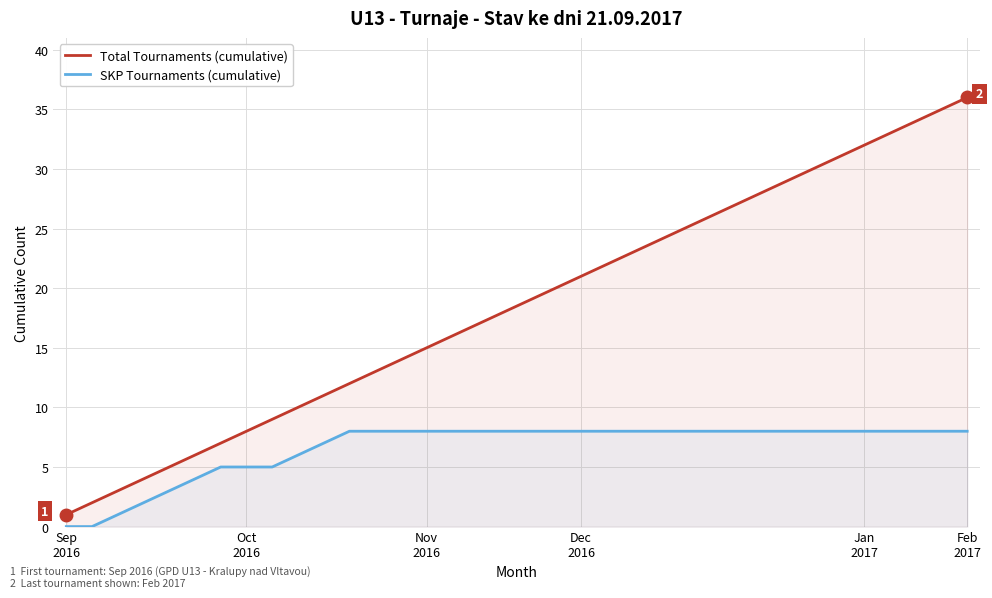

List the series in order of their peak value, highest first.

Total Tournaments (cumulative), SKP Tournaments (cumulative)